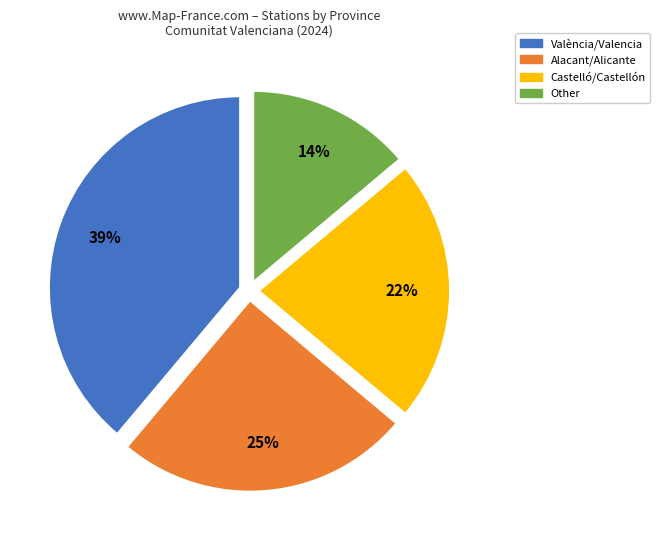

Is it true that Alacant/Alicante is 25% of the pie?

True